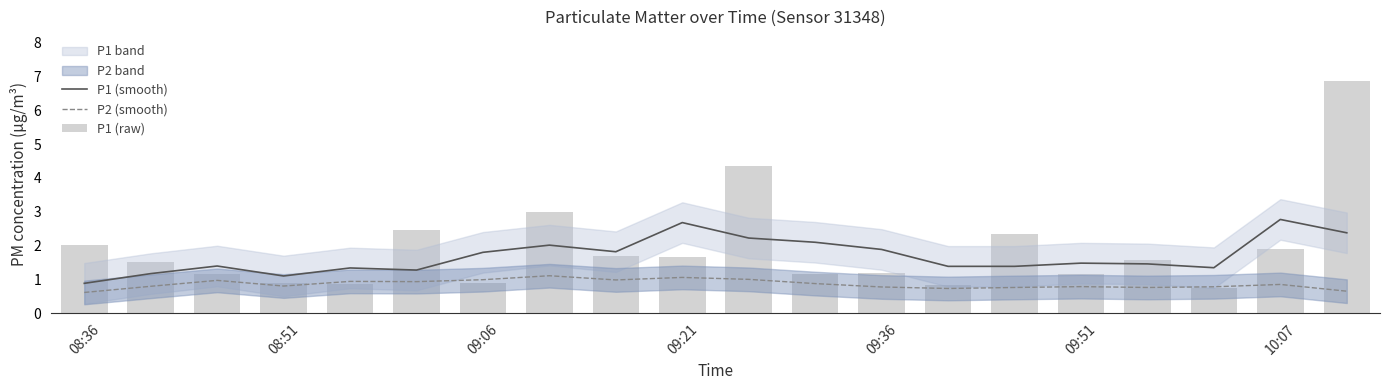

What is the value of the P1 (smooth) bar at the 2nd from the left?

1.2